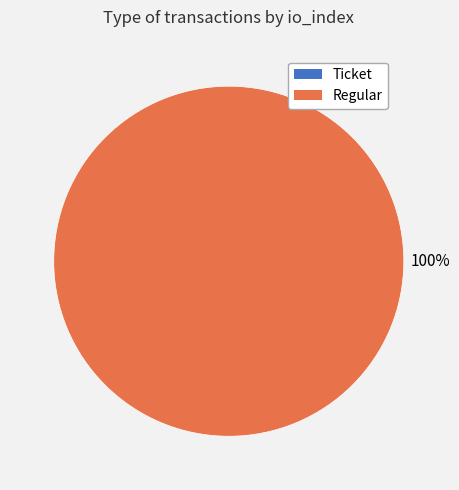

Is Regular the majority of the pie?

Yes